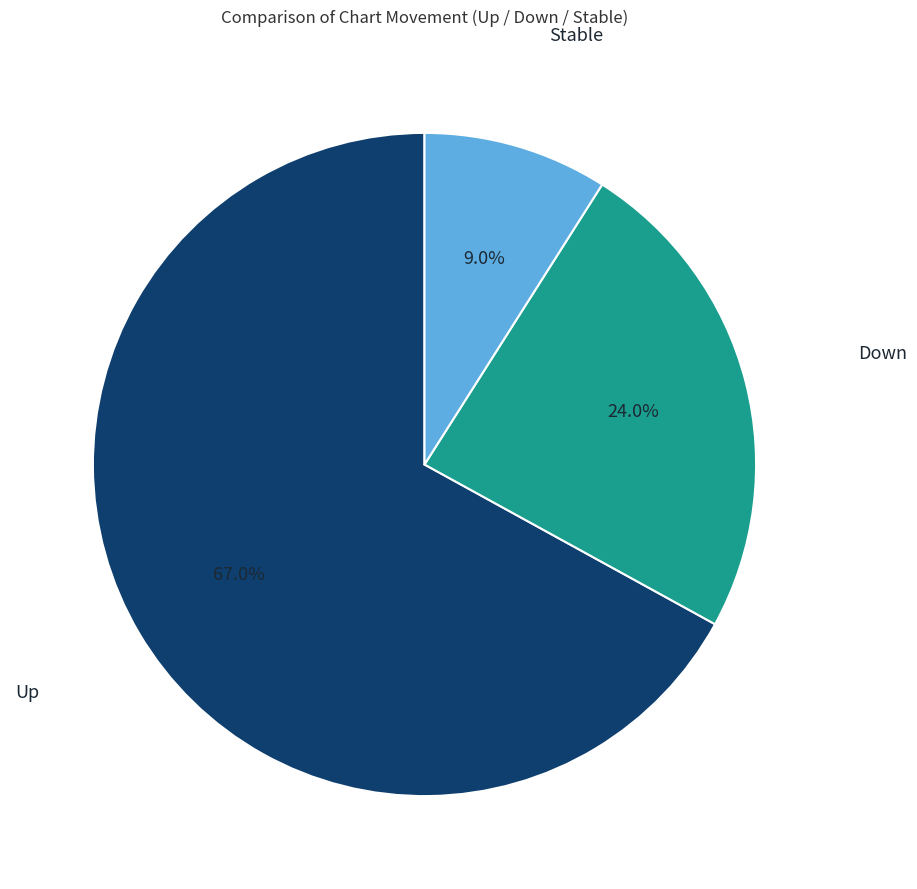

Which slice is the largest?

Up